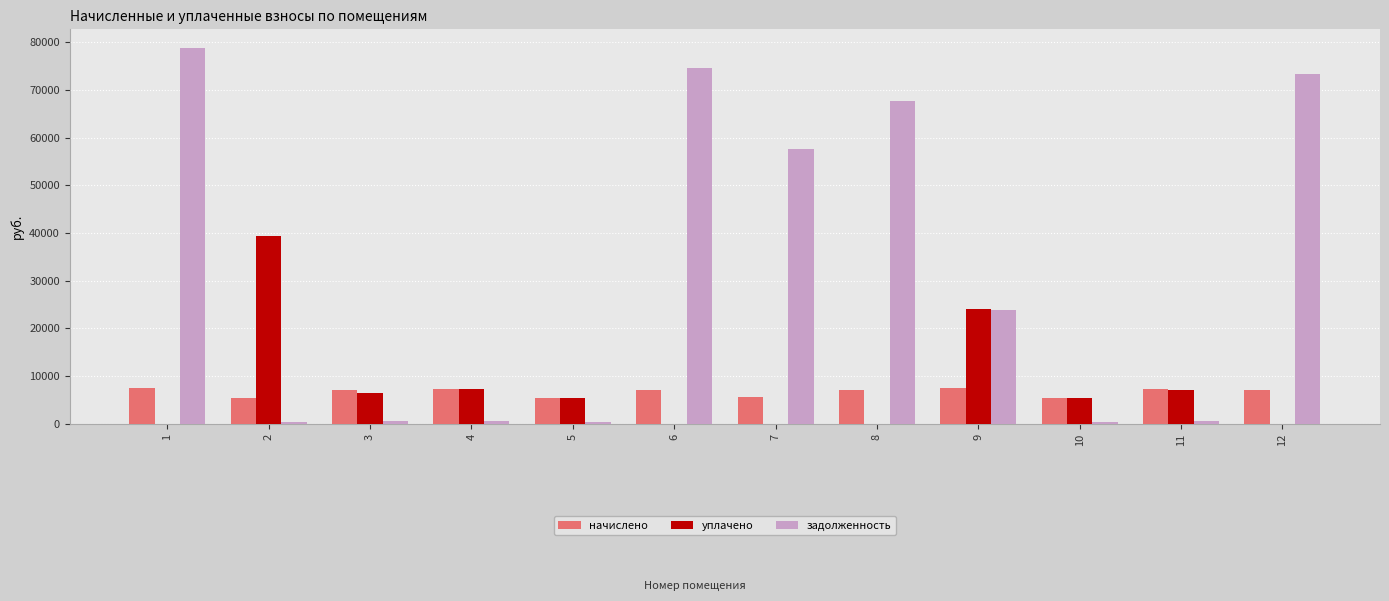

Which series changed the most between 11 and 12?

задолженность